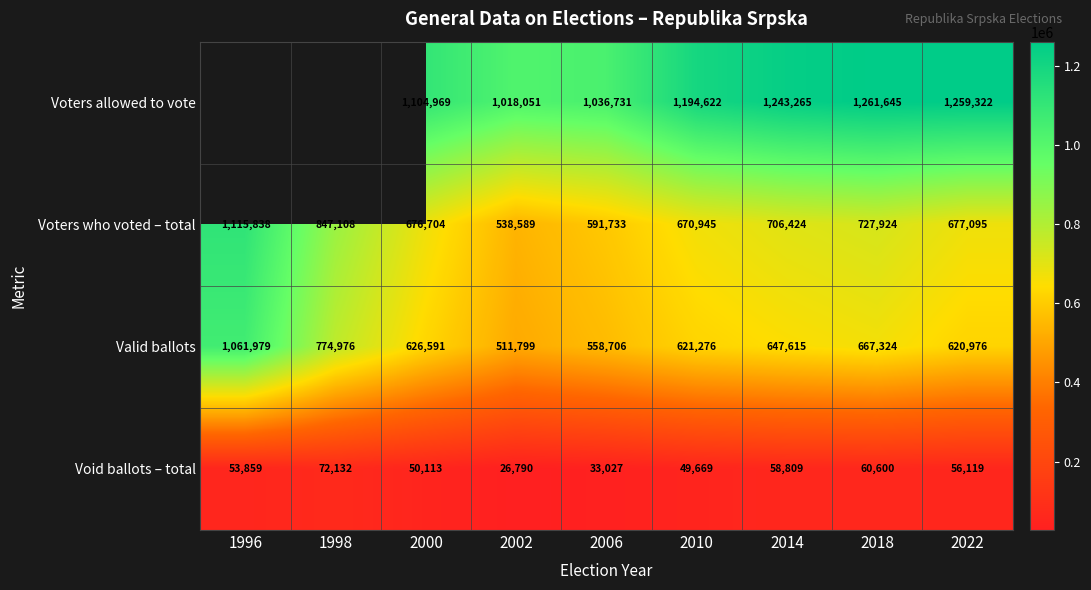

Which category has the highest value across all series?

2018